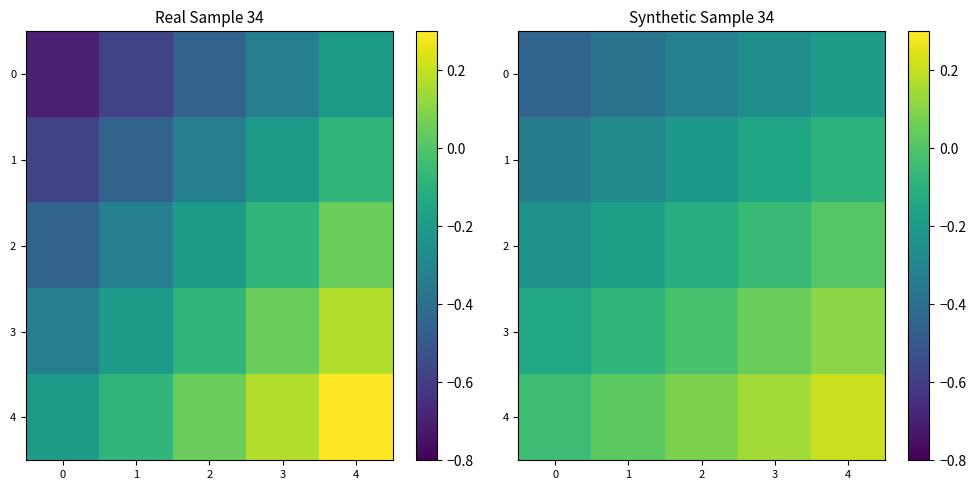

What is the lowest value of the 0 series?

-0.4